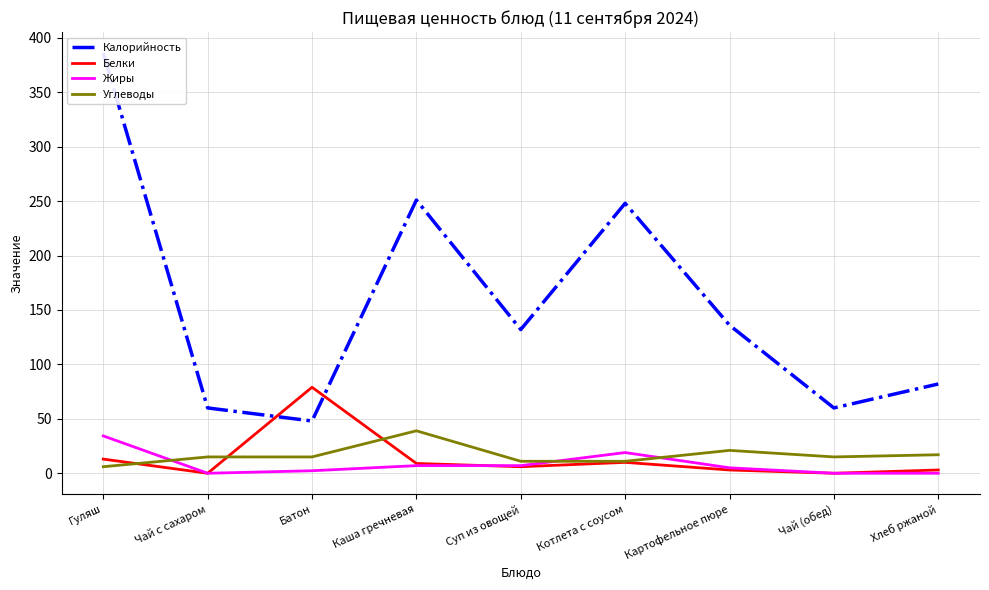

Between Чай с сахаром and Хлеб ржаной, which series saw the biggest shift?

Калорийность